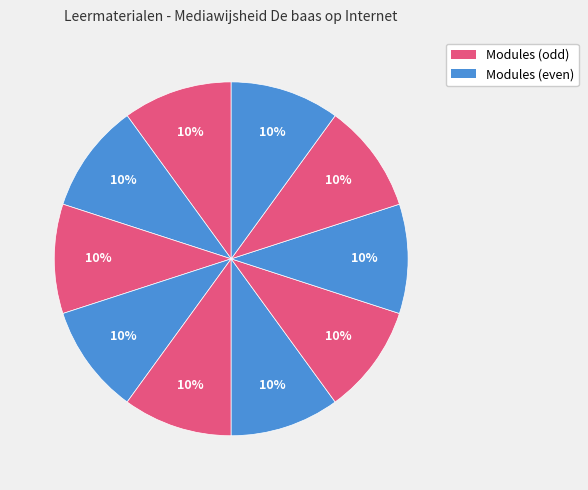

How many segments does this pie chart have?

10